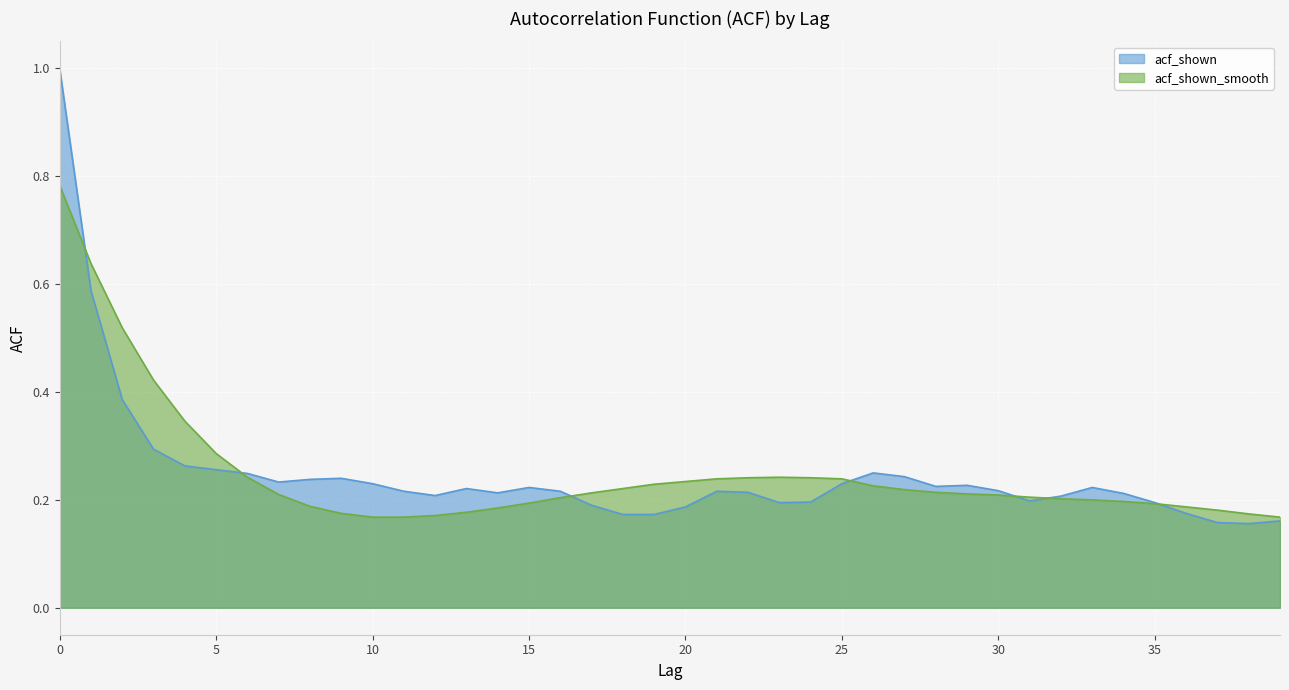

Which series ends up on top after the final intersection of acf_shown and acf_shown_smooth?

acf_shown_smooth